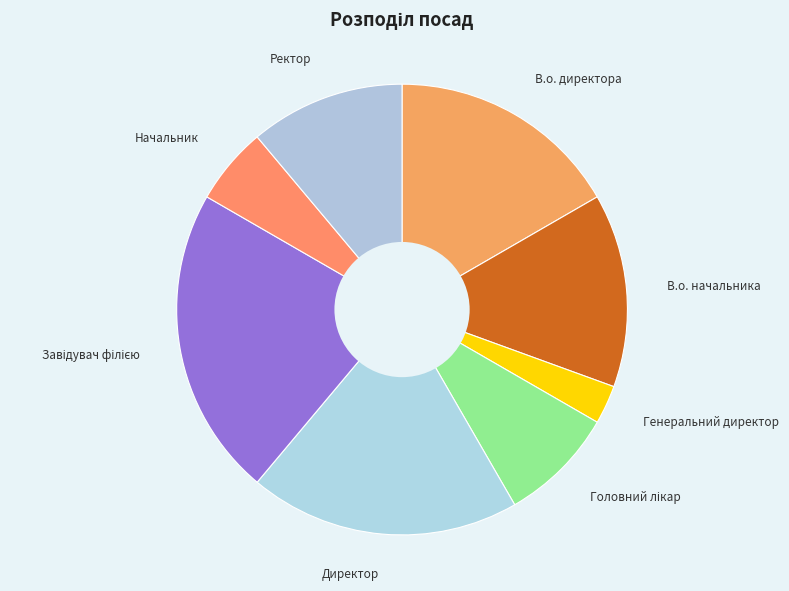

Which slice is the smallest?

Генеральний директор